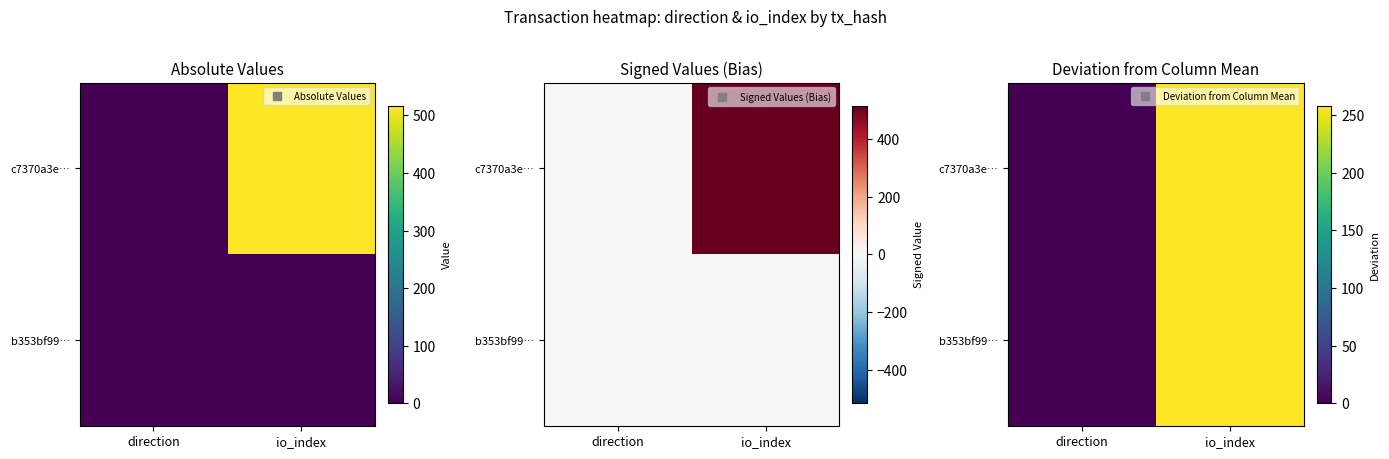

True or false: b353bf99… has a value of 154 at io_index.

False